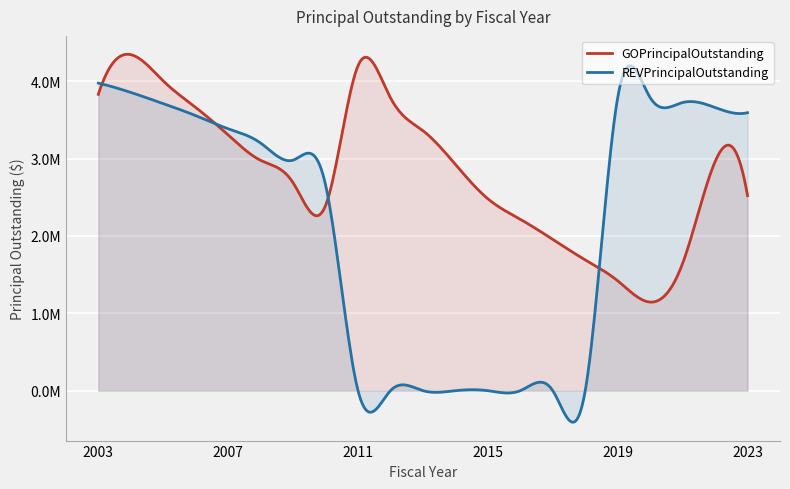

Between 2019 and 2022, which series saw the biggest shift?

GOPrincipalOutstanding